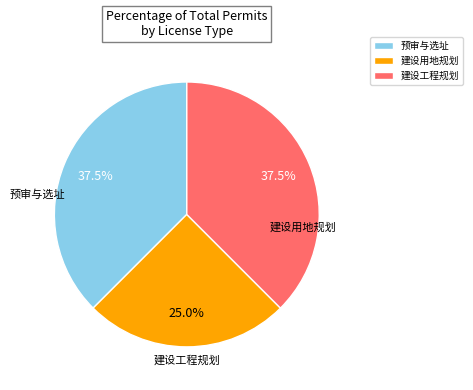

What is the smallest slice in the pie chart?

建设用地规划